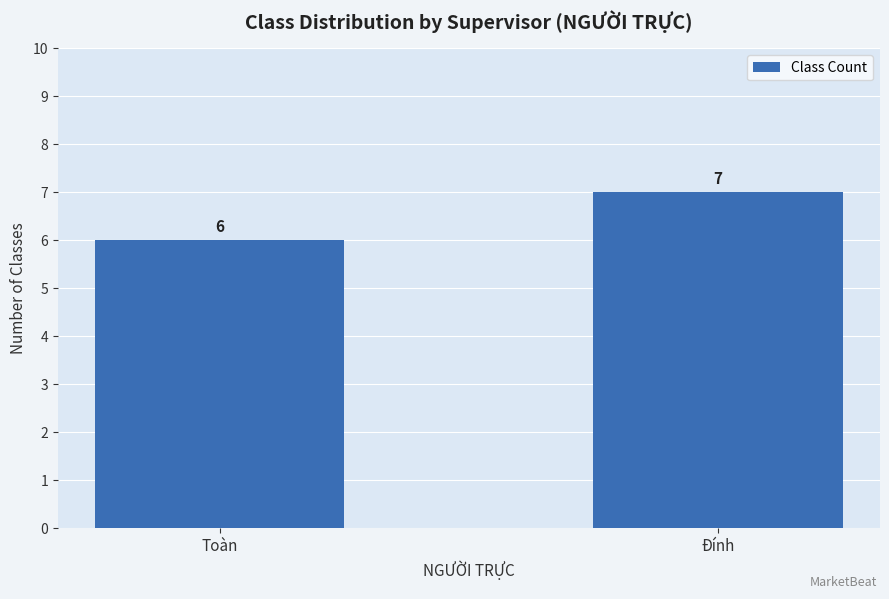

What is the smallest value displayed?

6